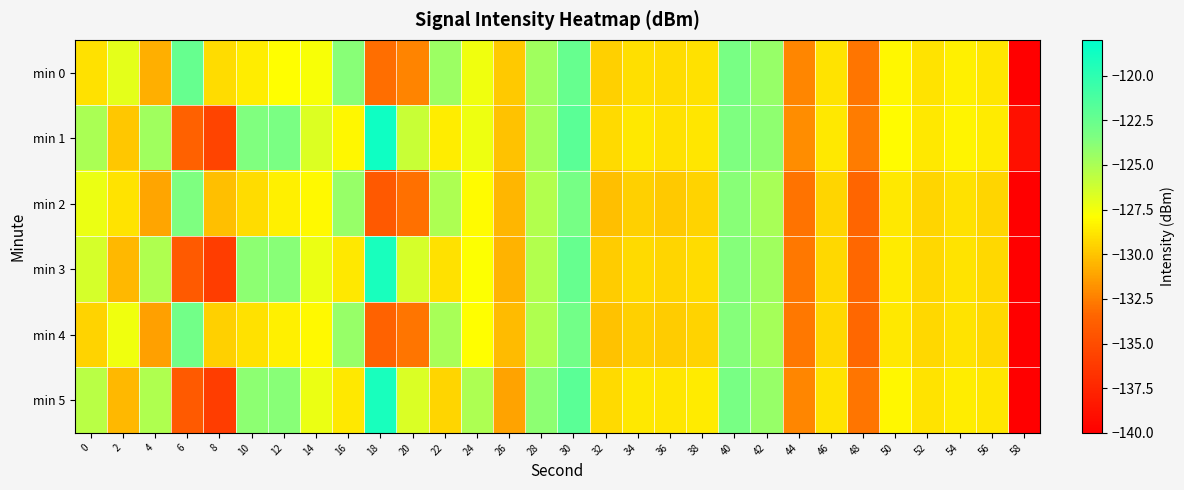

What is the total value across all series at 34?

-774.9